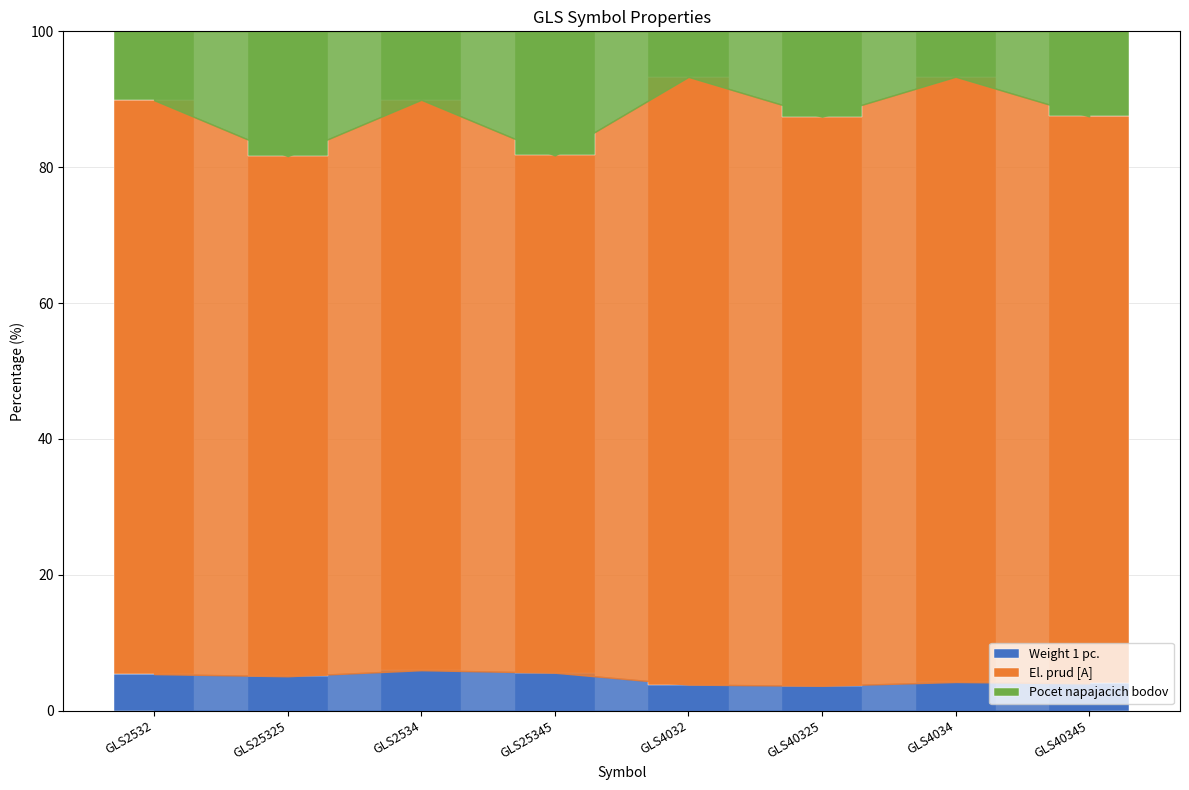

What is the total value across all series at GLS2532?

100.0